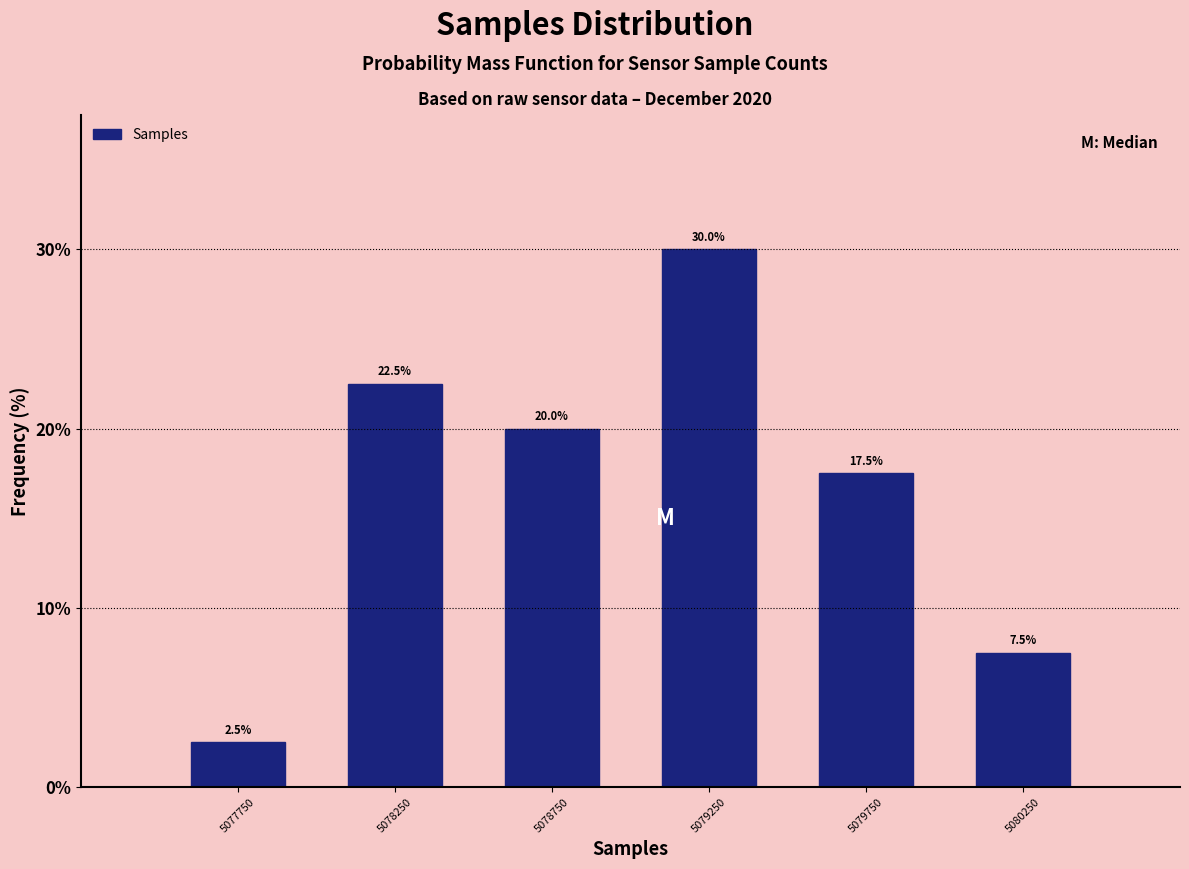

Reading left to right, transcribe this chart: for each bar, give the range it covers on the x-axis and its height.

5077500 to 5078000: 2.5
5078000 to 5078500: 22.5
5078500 to 5079000: 20.0
5079000 to 5079500: 30.0
5079500 to 5080000: 17.5
5080000 to 5080500: 7.5